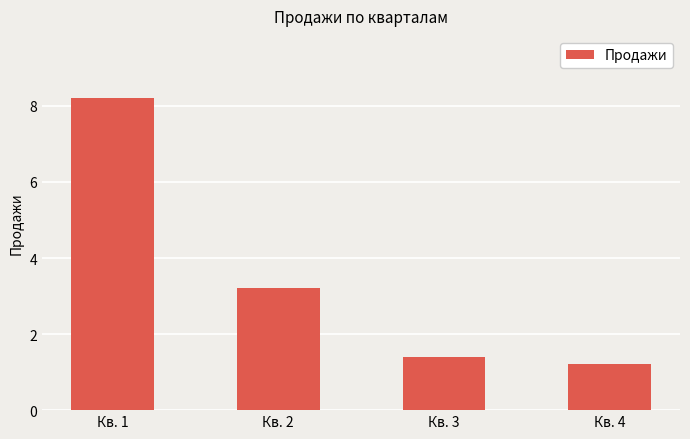

List the labels in order of value, largest first.

Кв. 1, Кв. 2, Кв. 3, Кв. 4